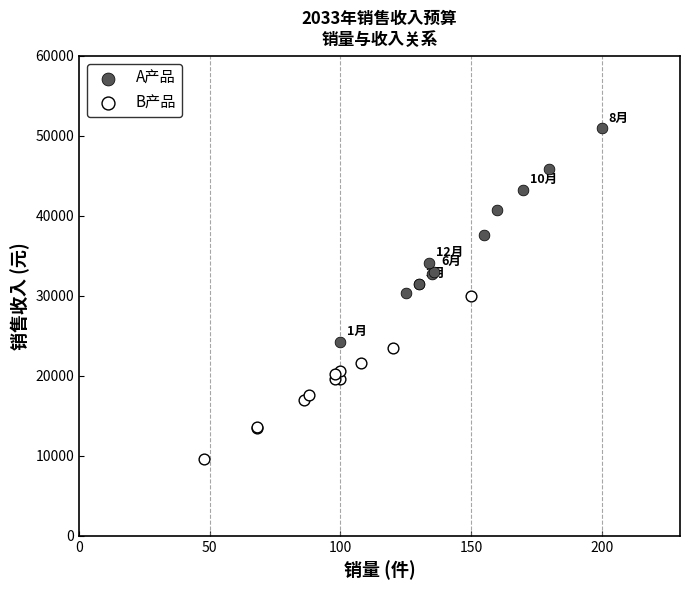

Which series has the largest Y range (max minus min)?

A产品